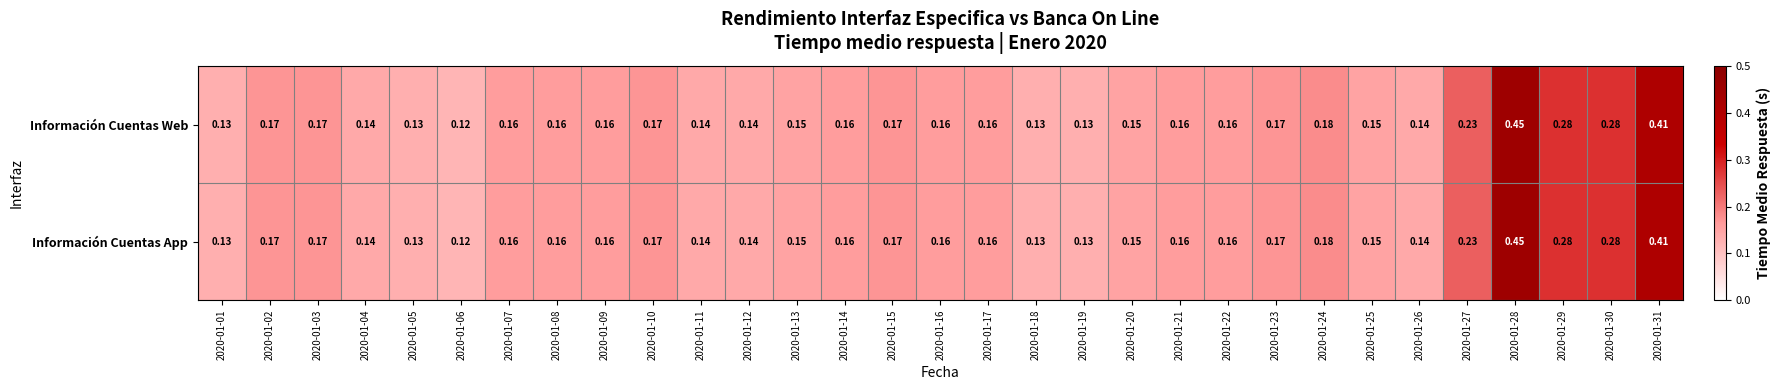

Is the value of Información Cuentas Web at 2020-01-24 greater than the value of Información Cuentas App at 2020-01-17?

Yes